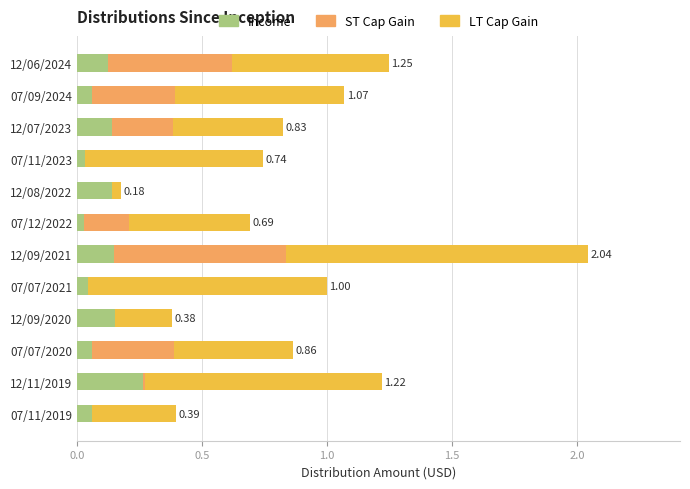

What is the total value across all series at 07/09/2024?

1.1